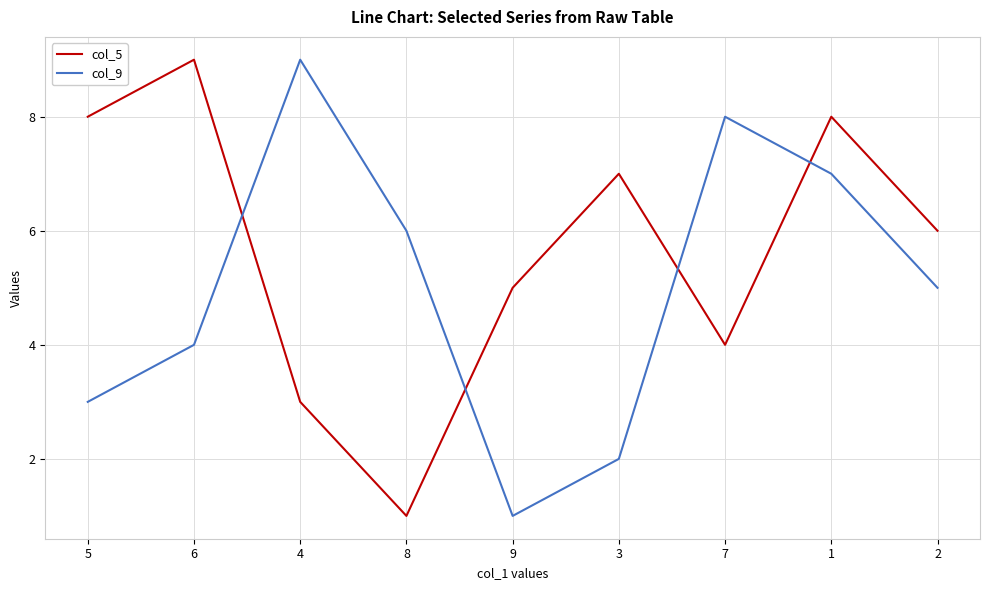

Is the value of col_9 at 8 greater than the value of col_5 at 1?

No